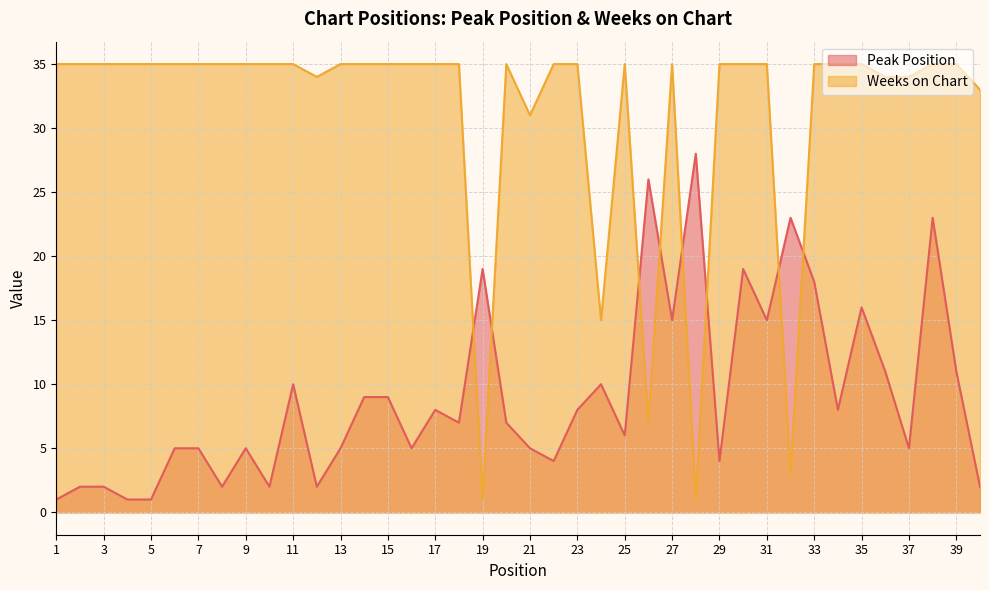

Reading right to left, list all the values displayed in this chart.

Peak Position: 2	11	23	5	11	16	8	18	23	15	19	4	28	15	26	6	10	8	4	5	7	19	7	8	5	9	9	5	2	10	2	5	2	5	5	1	1	2	2	1
Weeks on Chart: 33	35	35	34	34	35	35	35	3	35	35	35	1	35	7	35	15	35	35	31	35	1	35	35	35	35	35	35	34	35	35	35	35	35	35	35	35	35	35	35